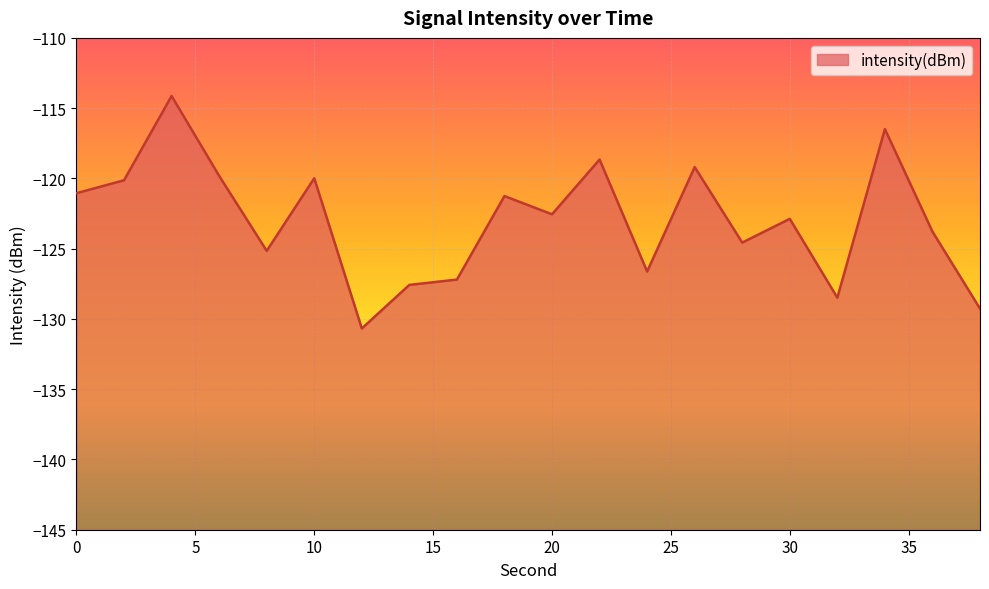

What is the value of the 17th point from the left?

-128.5